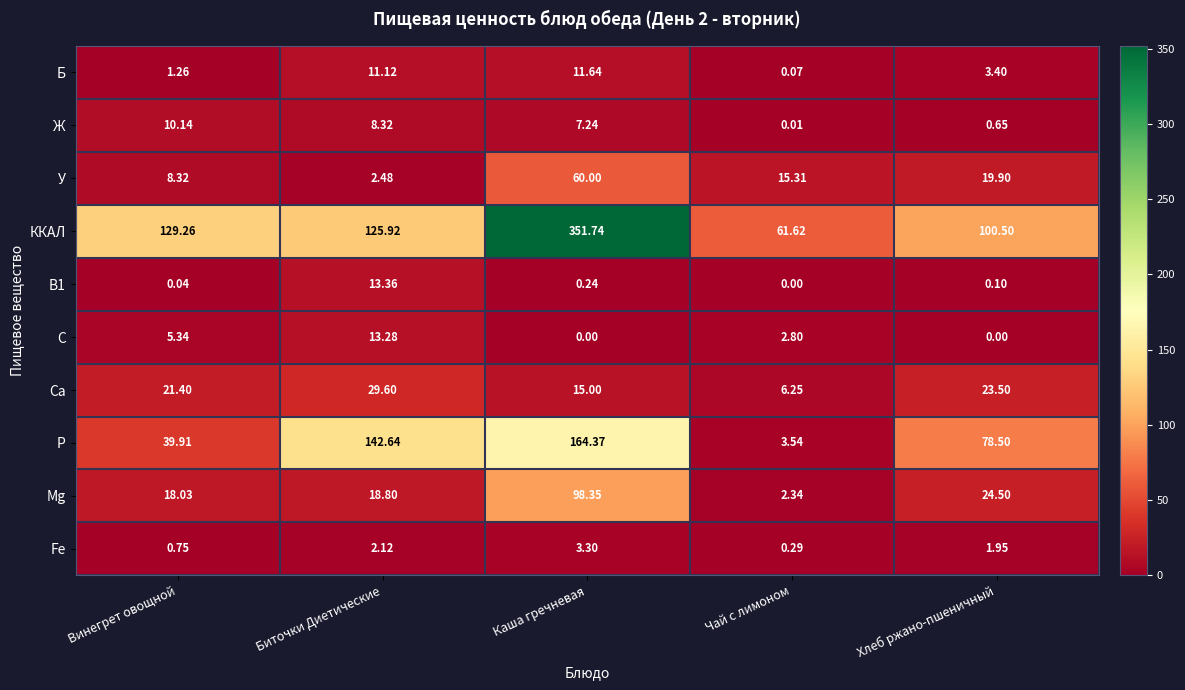

How many values in the В1 series exceed 0?

4